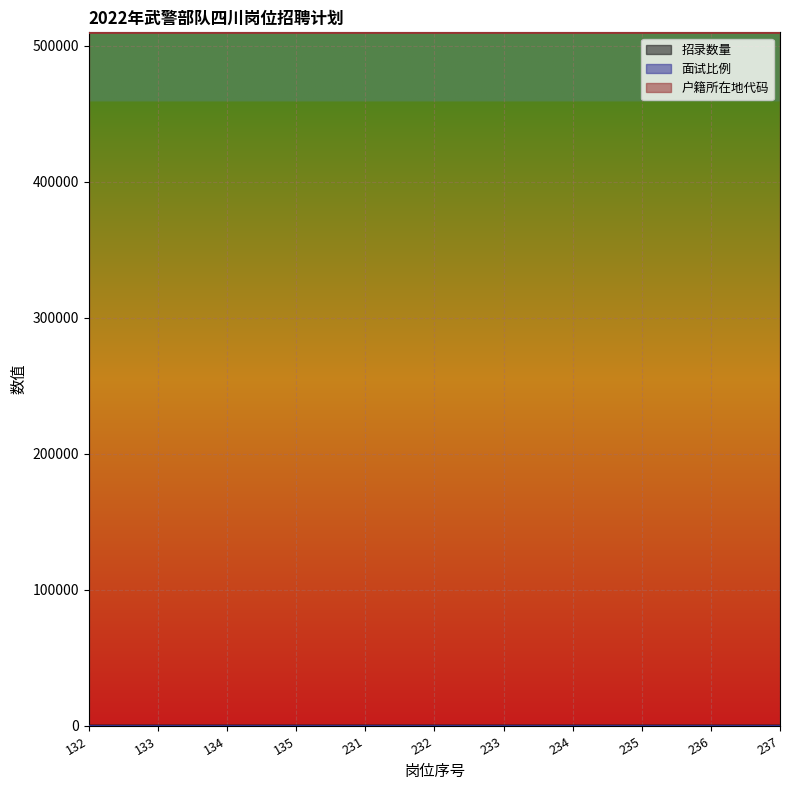

At how many categories does at least one series exceed 417712?

11